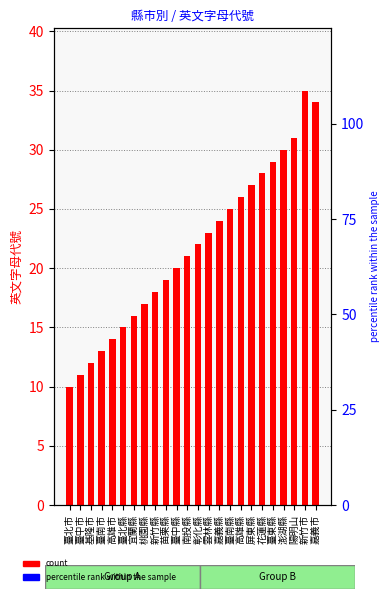

What is the smallest value displayed?

10